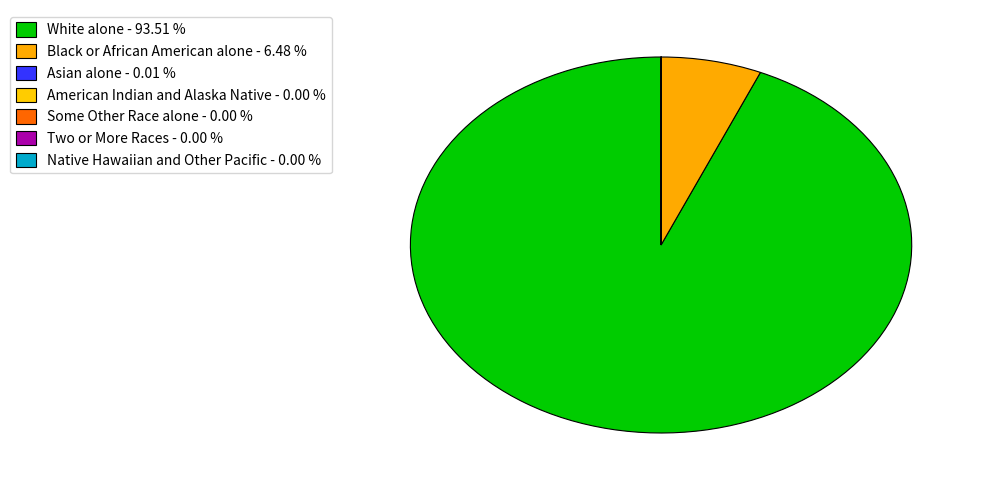

Which category accounts for the majority?

White alone